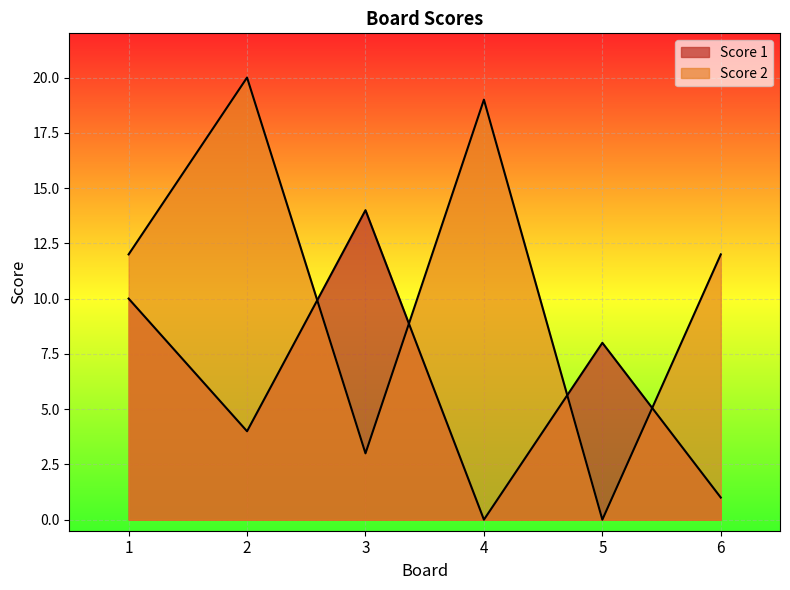

Does the chart display data point markers on the line(s)?

No